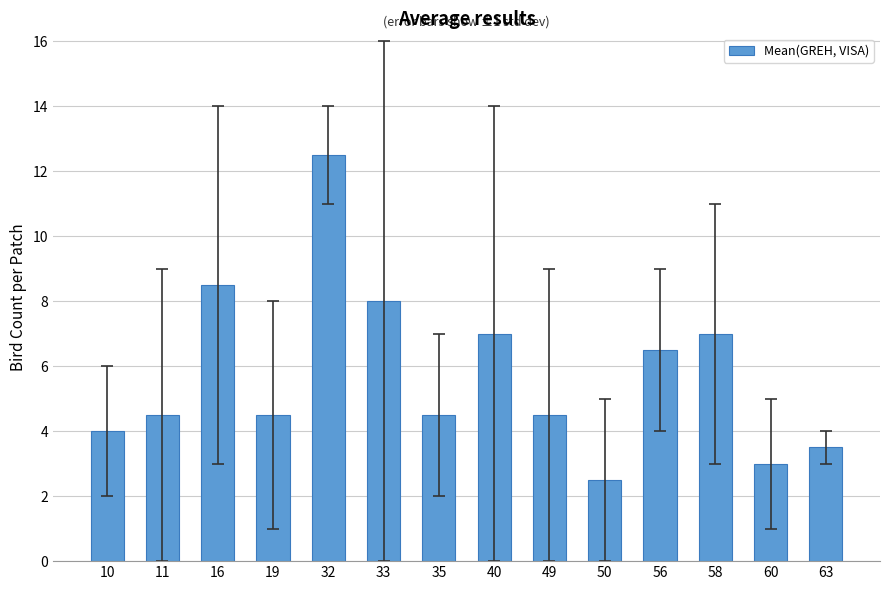

What is the difference between the second highest and second lowest values?

5.5